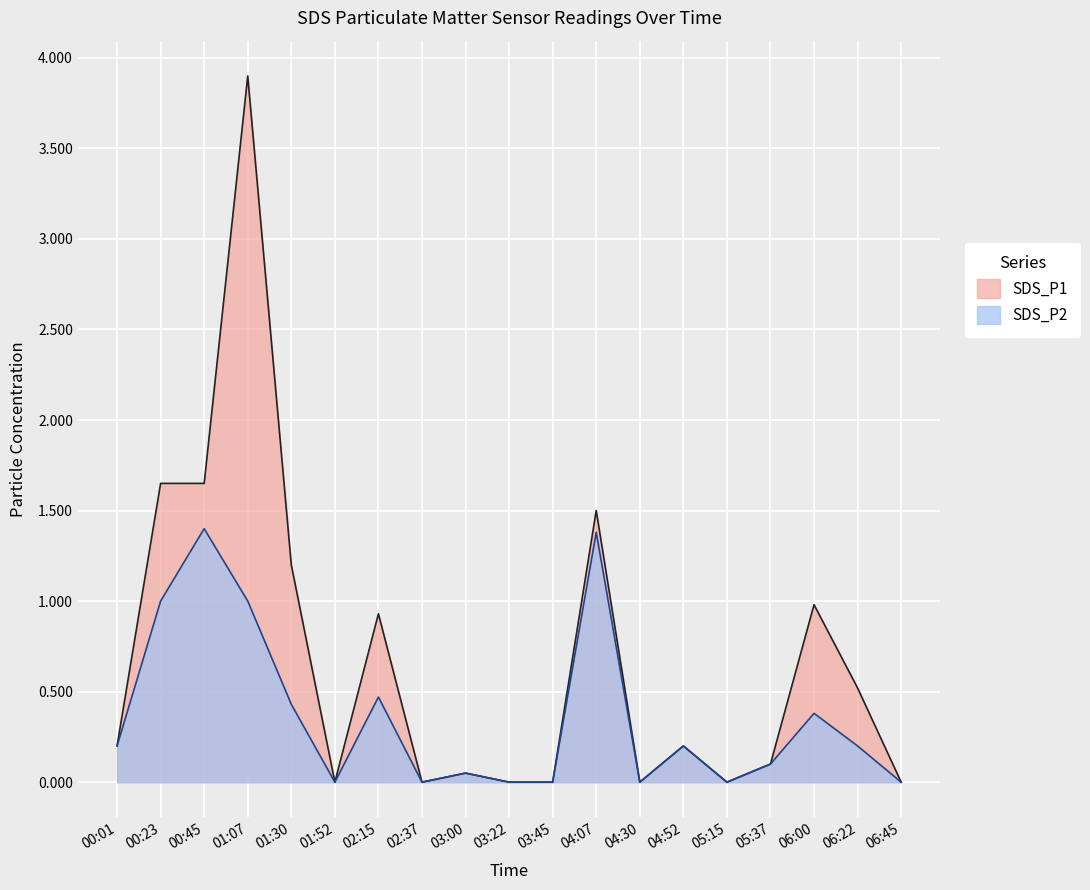

In SDS_P2, how many points are higher than both neighbors (excluding endpoints)?

6